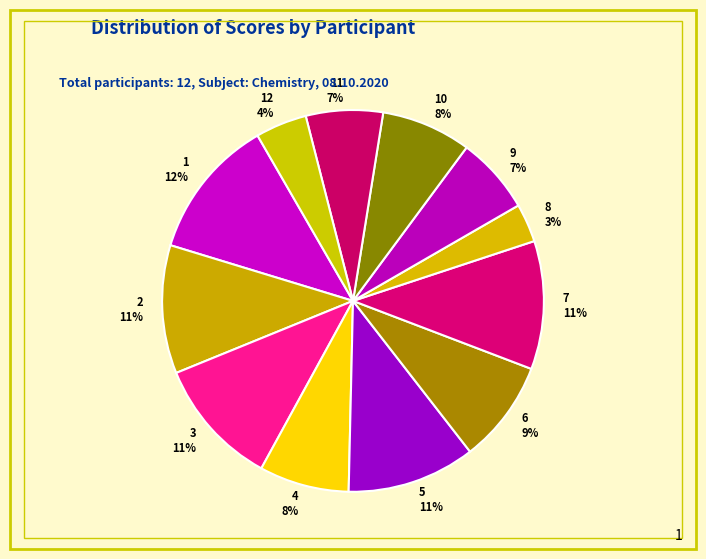

To the nearest percent, what portion does 2 represent?

11%